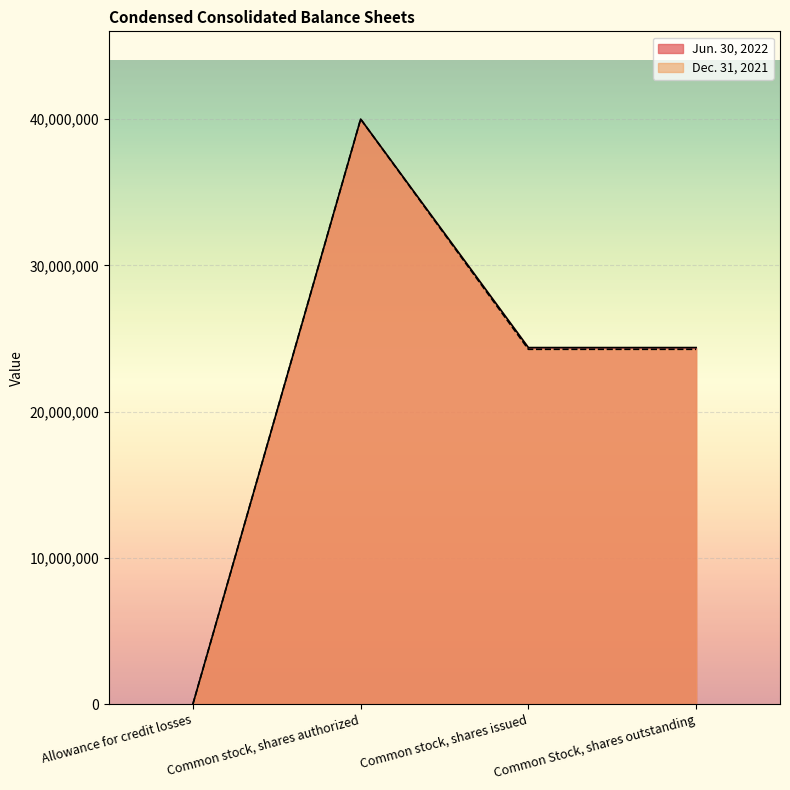

What is the maximum value shown in the chart?

40000000